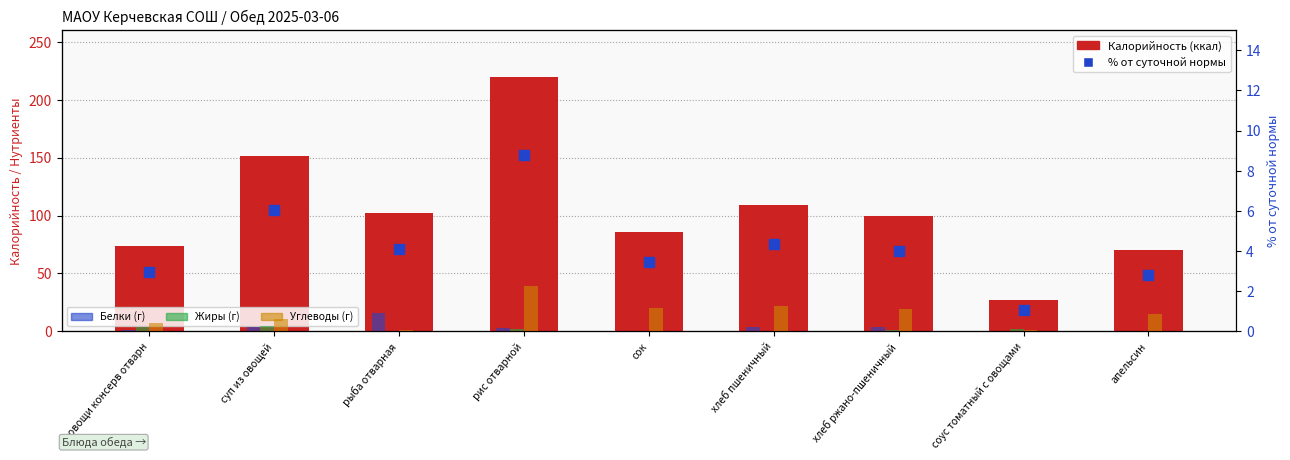

What position from the right is хлеб ржано-пшеничный?

3